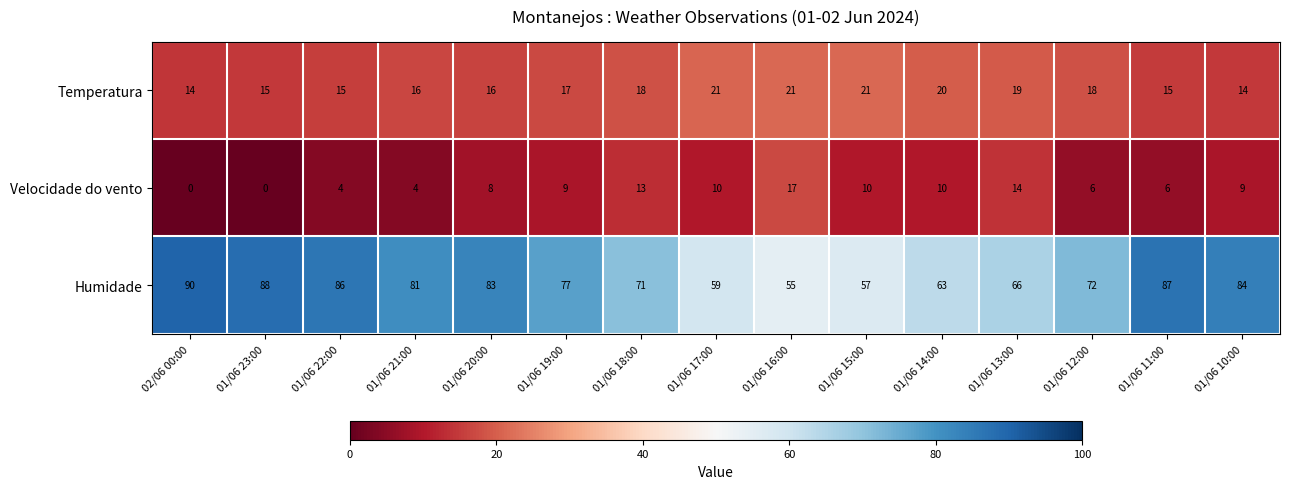

The value of Humidade at 01/06 13:00 is 16. True or false?

False